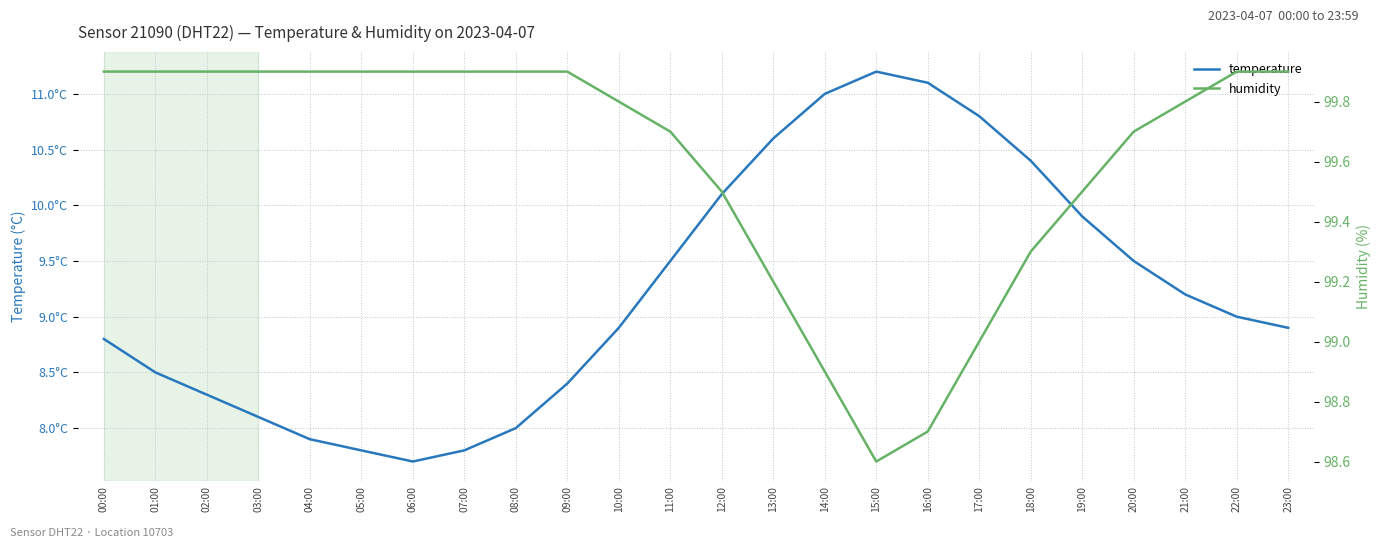

What is the sum of all temperature values?

221.4